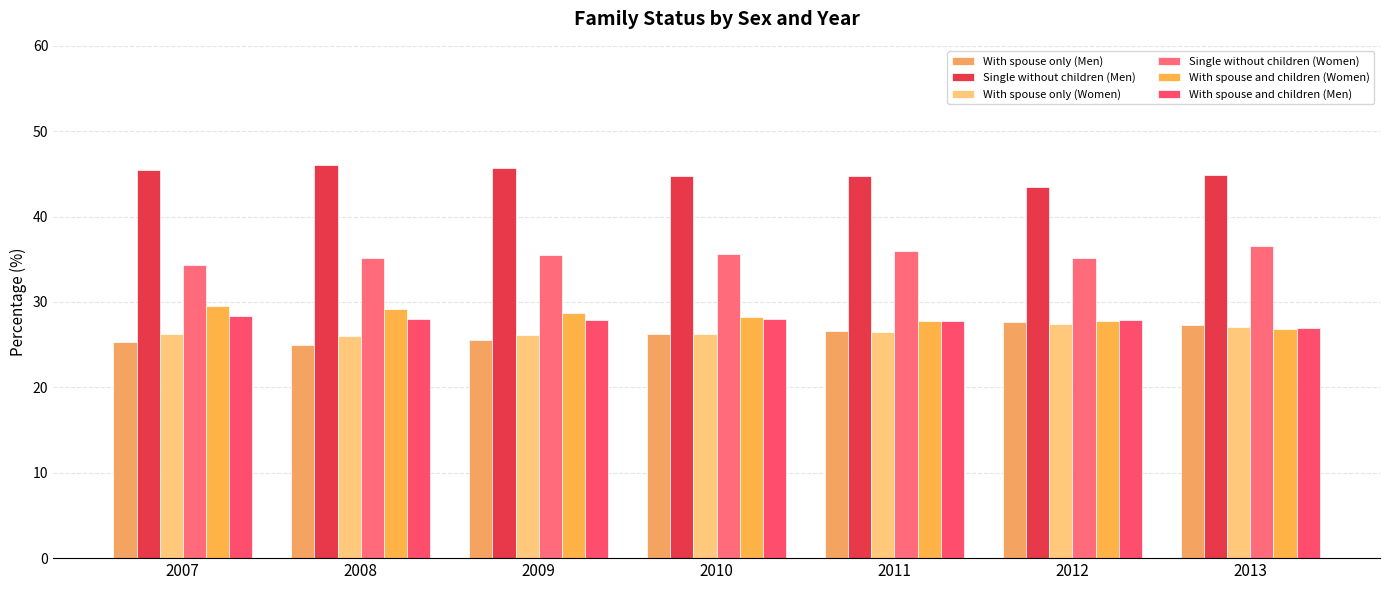

Is it true that With spouse only (Women) equals 26.0 at 2008?

True